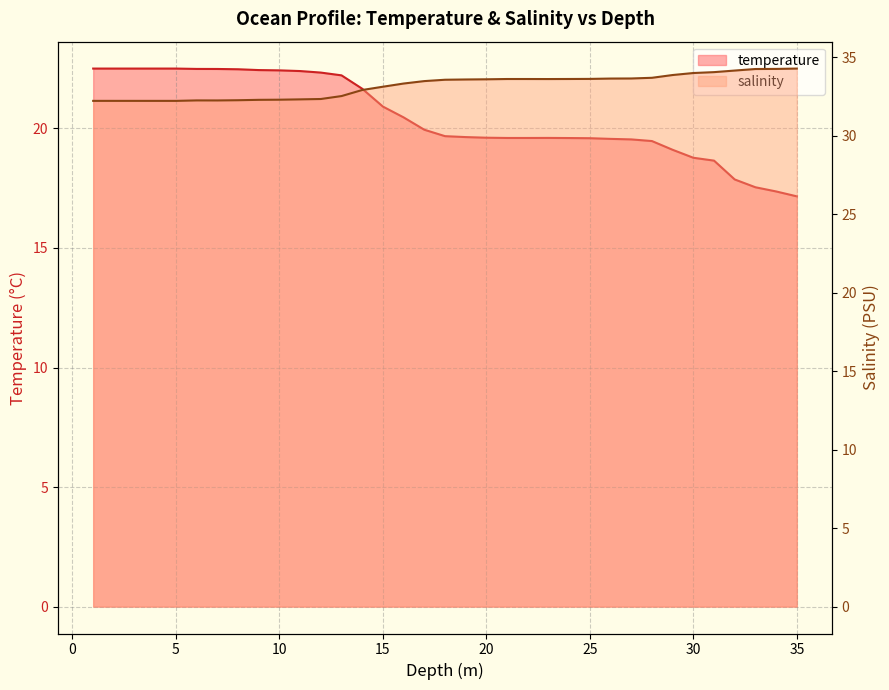

What is the highest value of the temperature series?

22.5